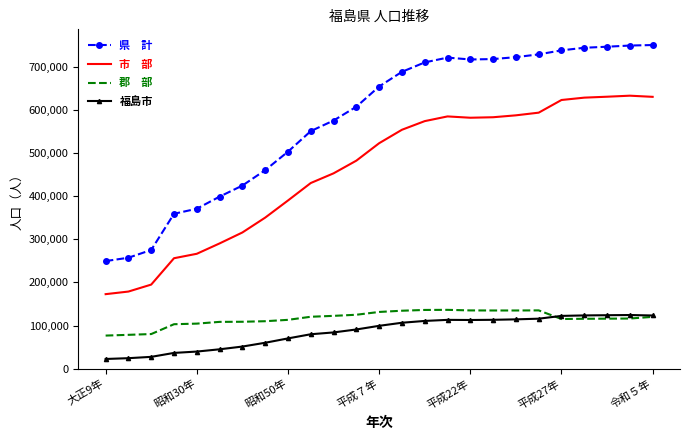

What is the greatest value displayed?

749918